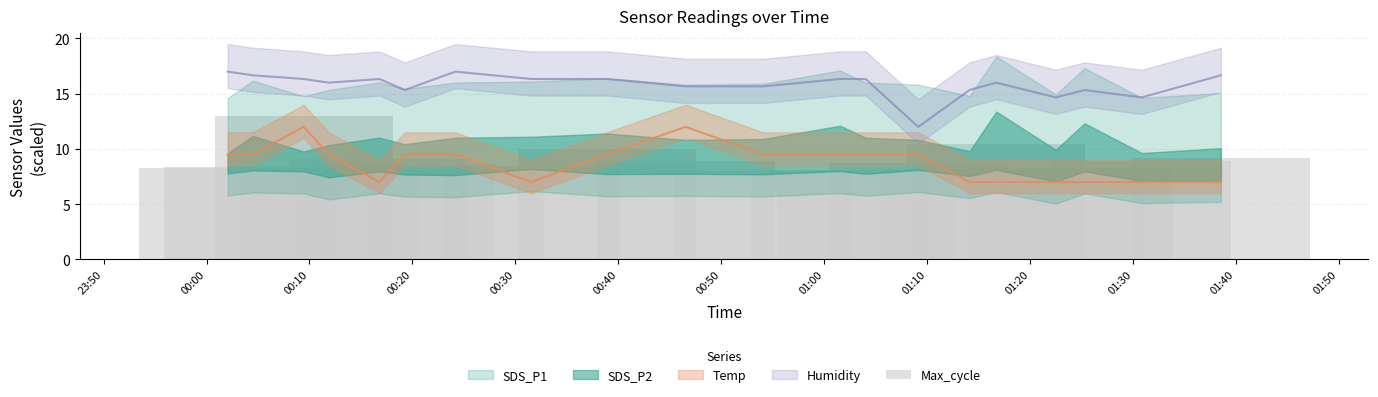

At which label is the value closest to 10?

00:40